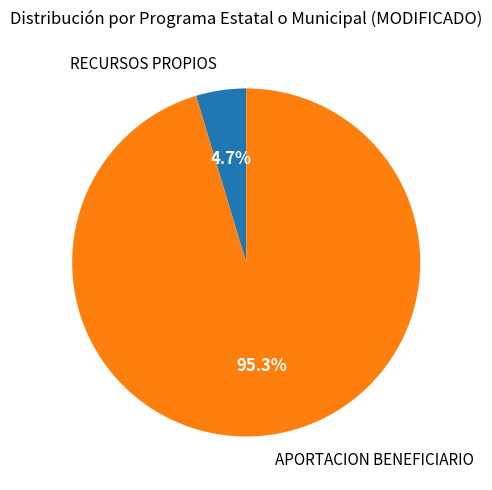

Is there a majority slice in this chart?

Yes